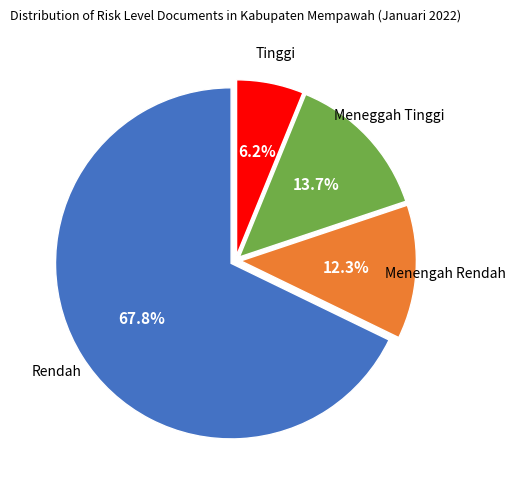

What percentage is the Meneggah Tinggi slice, to the nearest percent?

14%